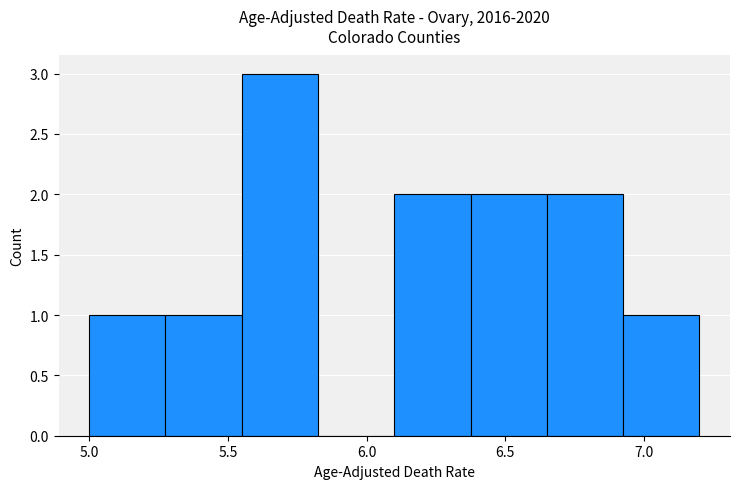

Over which range of the x-axis is the bar tallest?

5.550 to 5.825